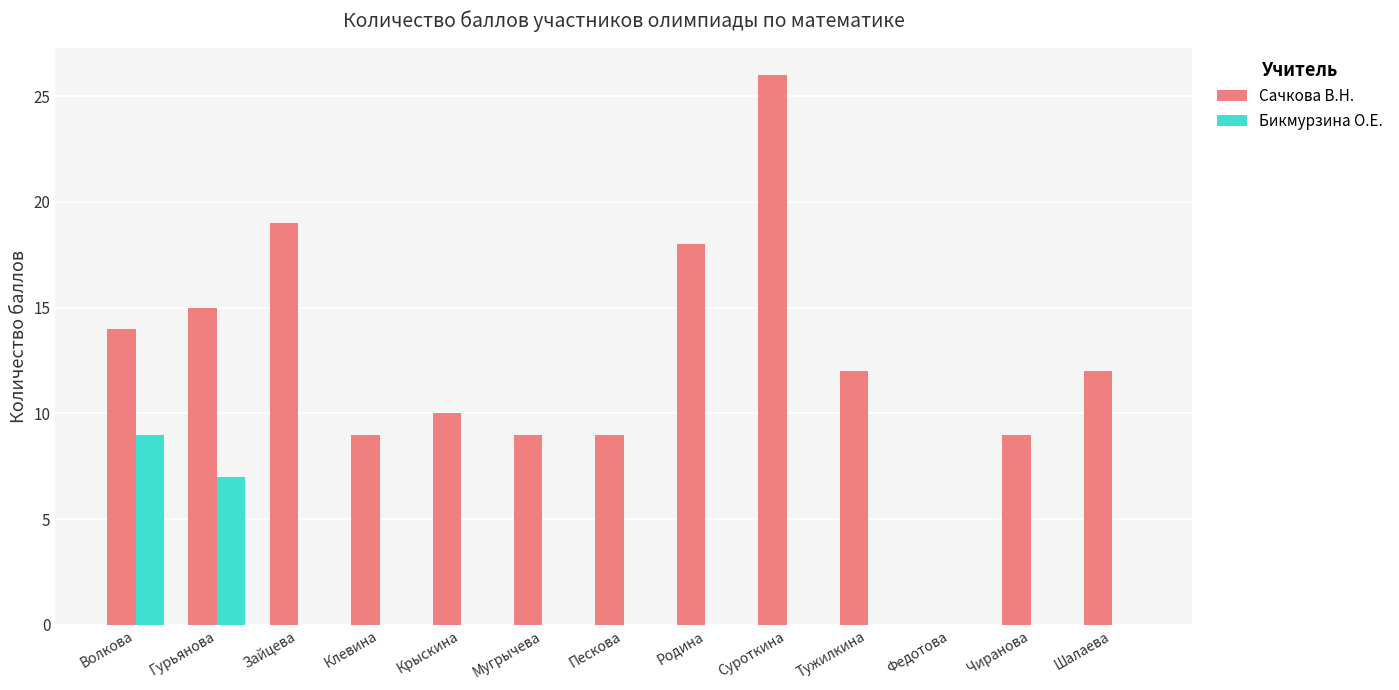

Reading left to right, list all the values displayed in this chart.

Сачкова В.Н.: Волкова=14	Гурьянова=15	Зайцева=19	Клевина=9	Крыскина=10	Мугрычева=9	Пескова=9	Родина=18	Суроткина=26	Тужилкина=12	Федотова=0	Чиранова=9	Шалаева=12
Бикмурзина О.Е.: Волкова=9	Гурьянова=7	Зайцева=0	Клевина=0	Крыскина=0	Мугрычева=0	Пескова=0	Родина=0	Суроткина=0	Тужилкина=0	Федотова=0	Чиранова=0	Шалаева=0